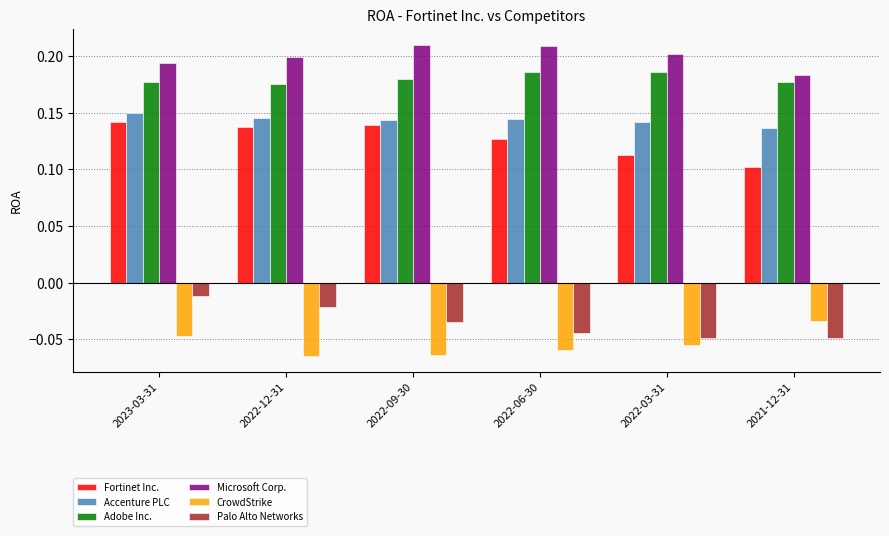

Is it true that Accenture PLC equals 0.2 at 2021-12-31?

False